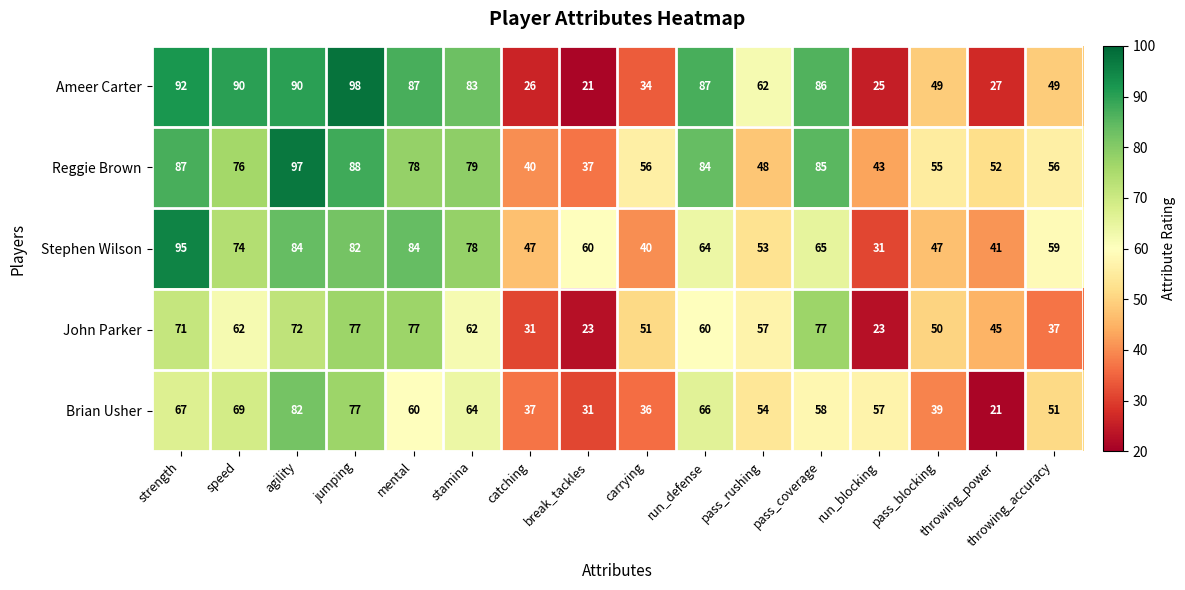

At which label does Brian Usher first exceed 58?

strength